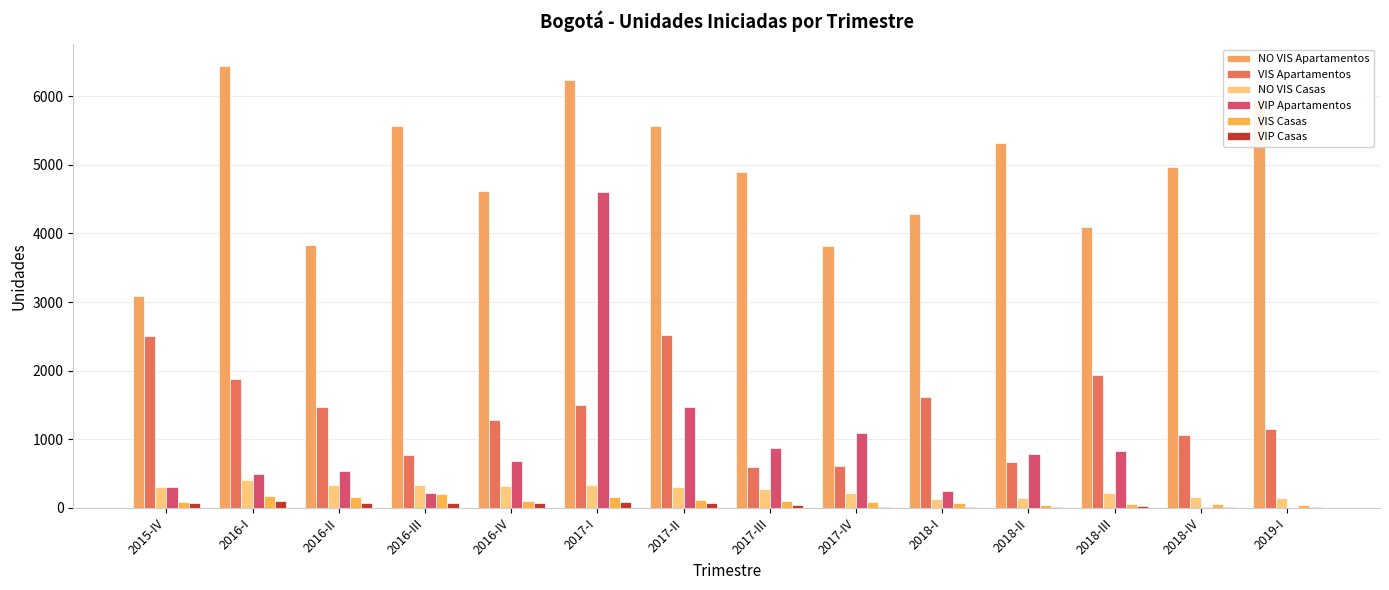

Which label corresponds to the largest value in the chart?

2016-I